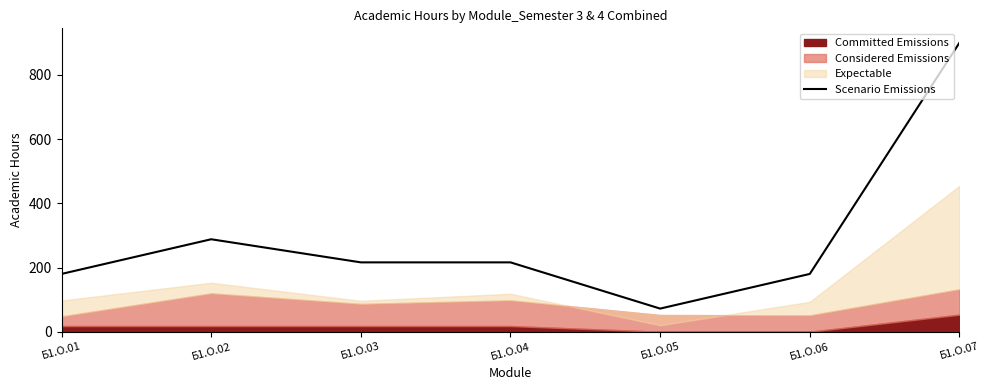

The chart shows a value of 141 at Б1.О.04. True or false?

False